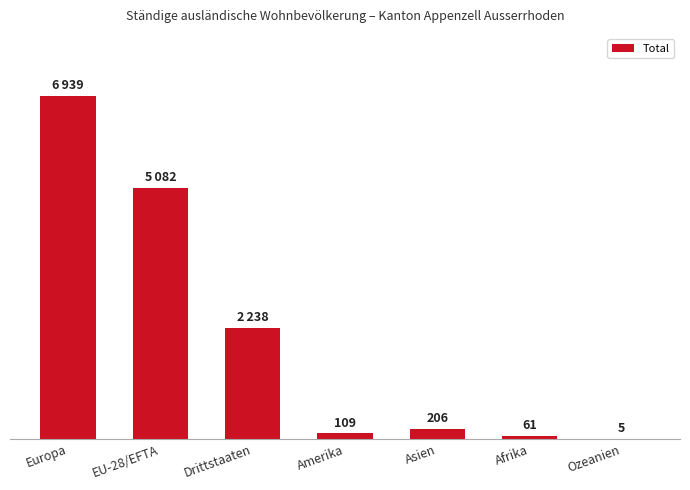

Which label corresponds to the largest value in the chart?

Europa